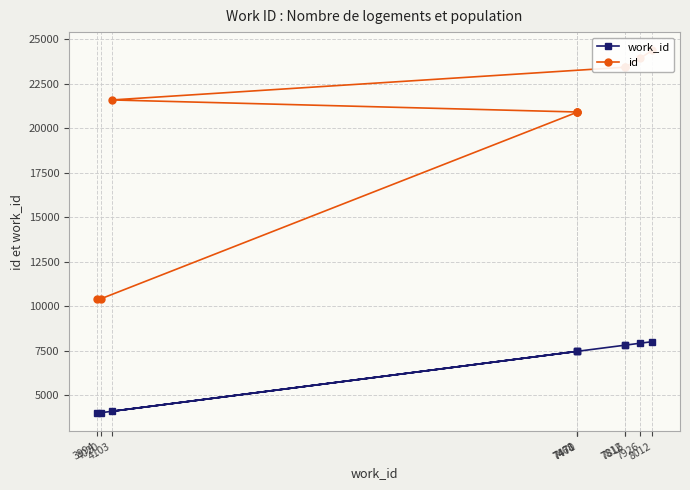

True or false: id and work_id cross at least once.

False